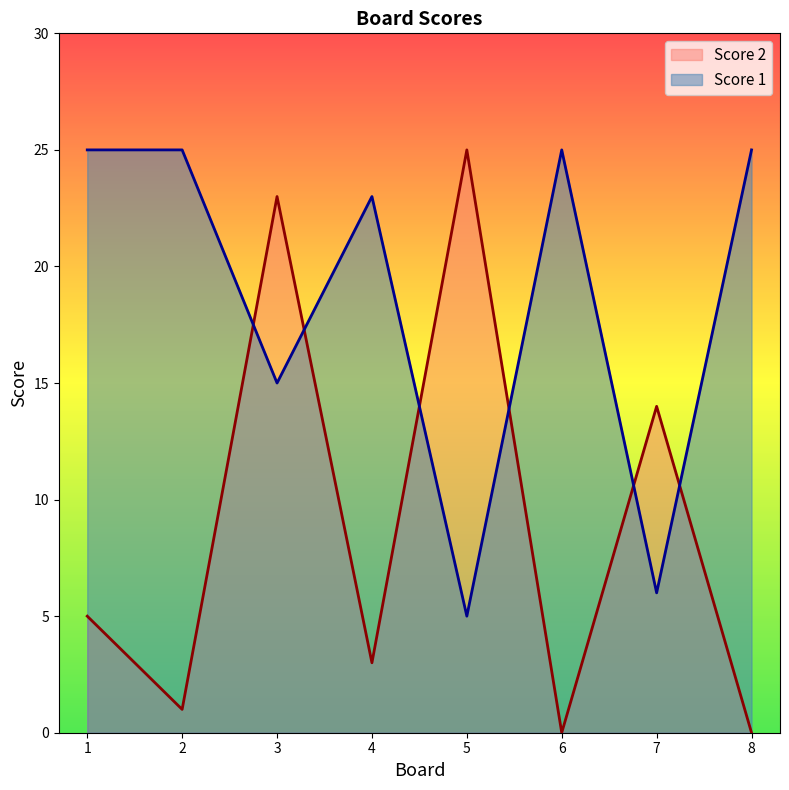

Rank the series at 7 from highest to lowest value.

Score 2, Score 1